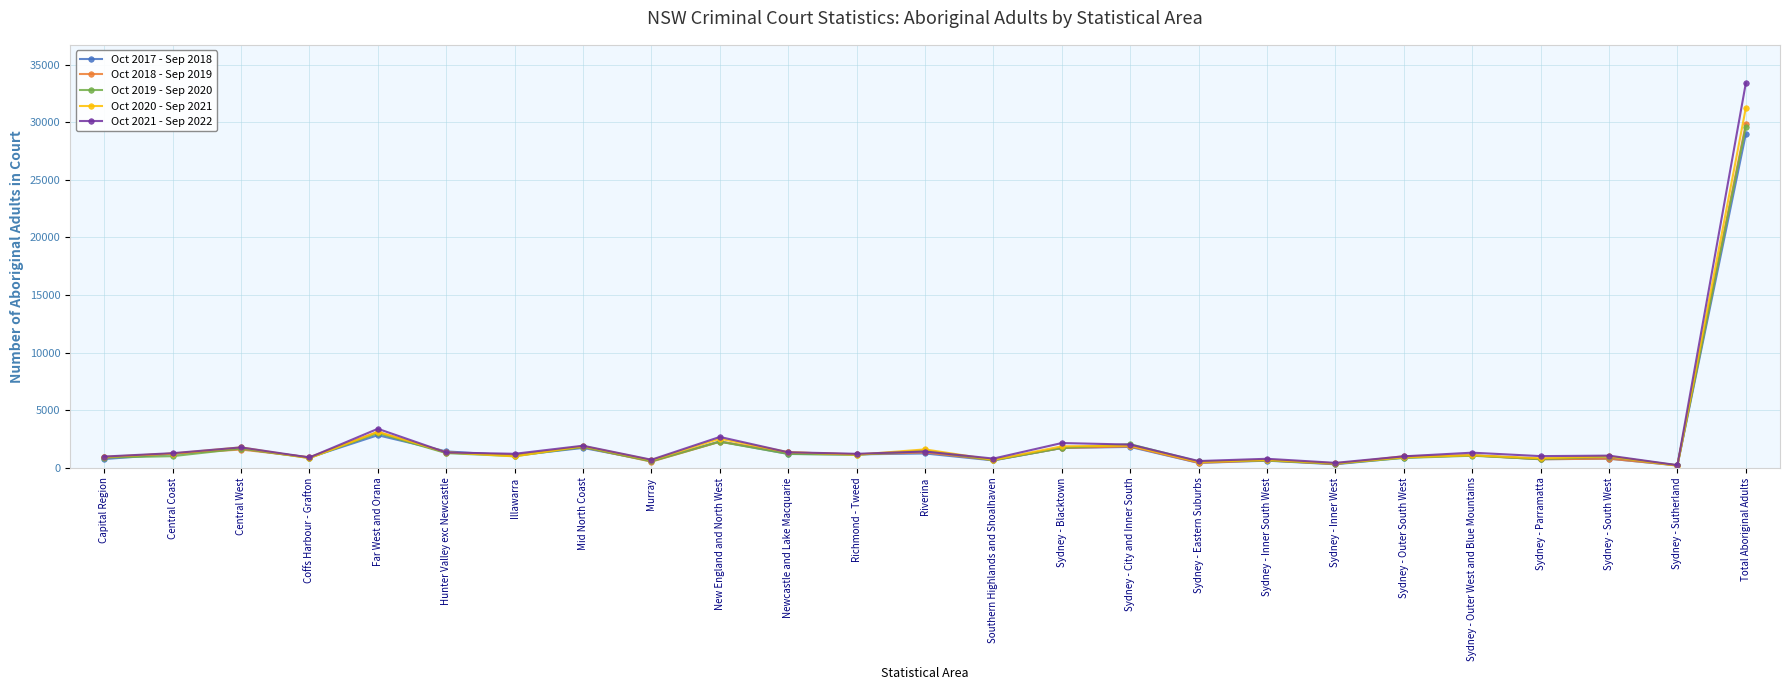

What is the total value across all series at Central West?

8422